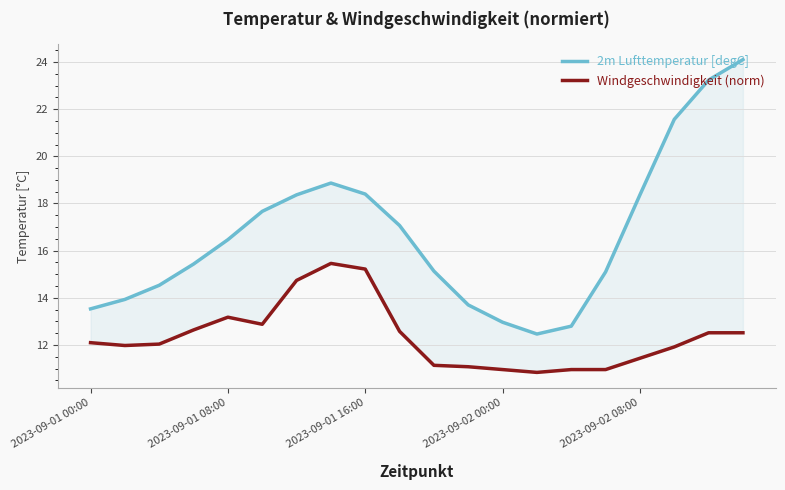

What is the total value across all series at 2023-09-01 00:00?

25.6